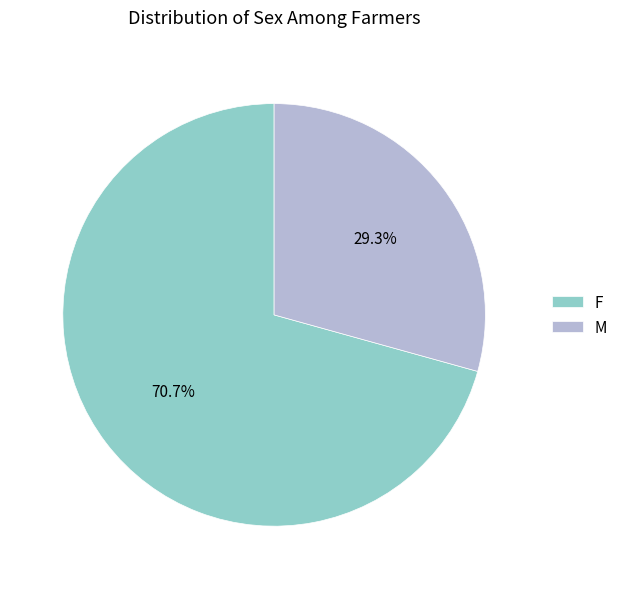

How many segments does this pie chart have?

2